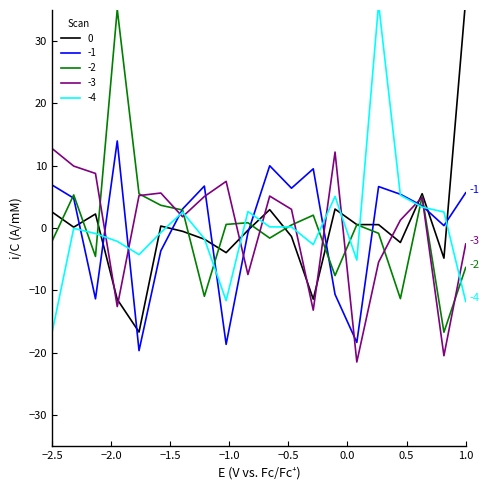

How many data points in Scan -4 are less than 0?

11